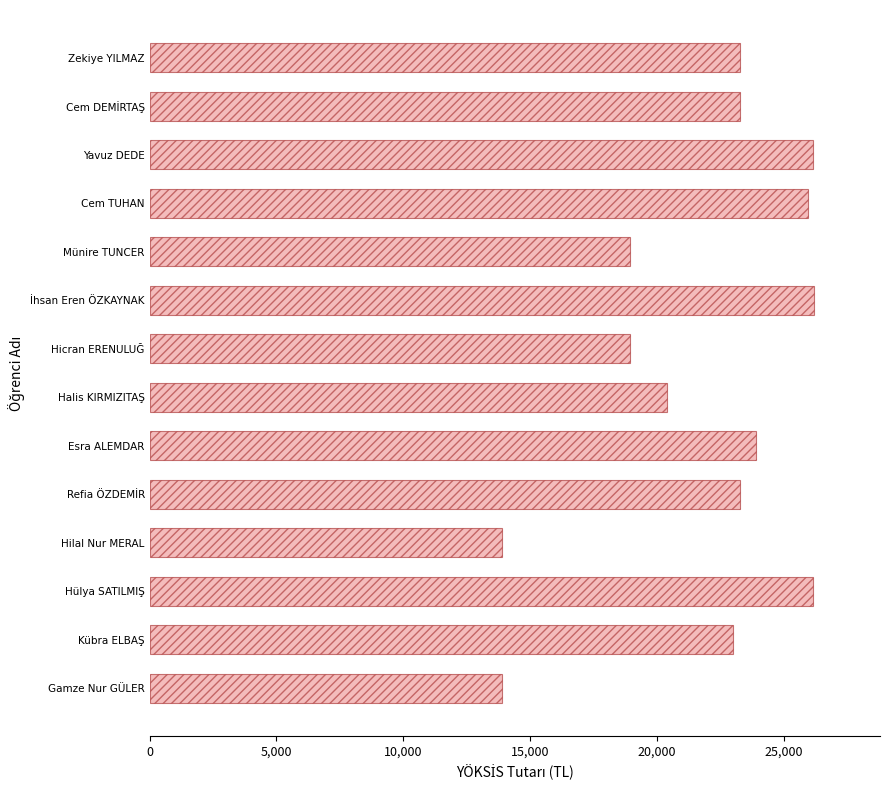

What is the average value?

21937.4